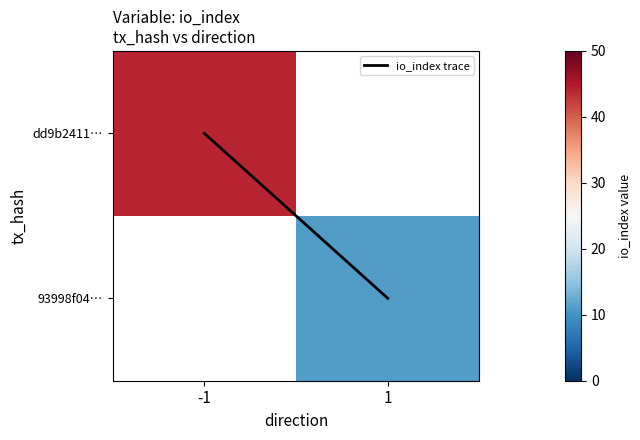

How many values in the io_index trace series are below 1?

1